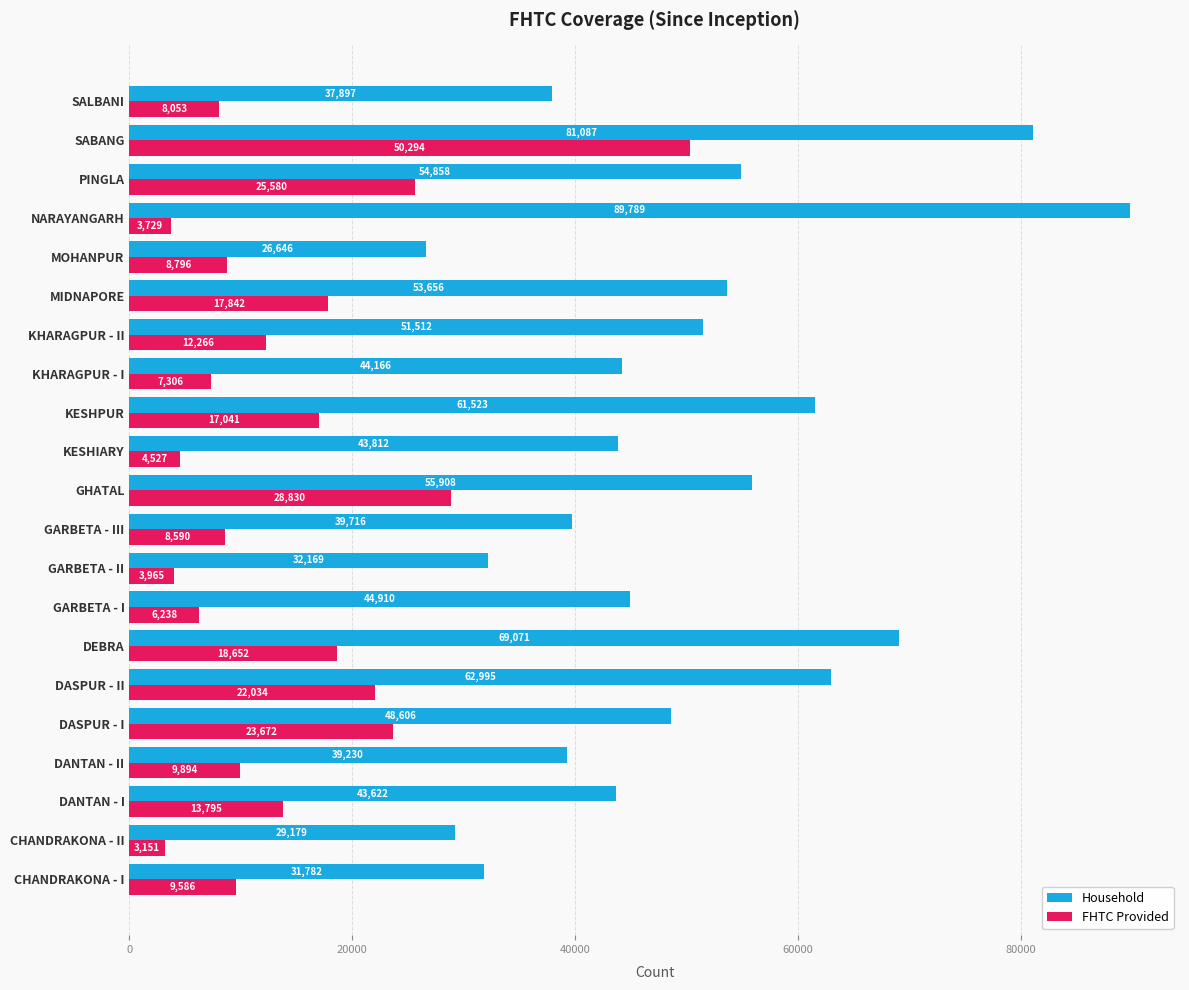

At which label is FHTC Provided closest to 26722?

PINGLA